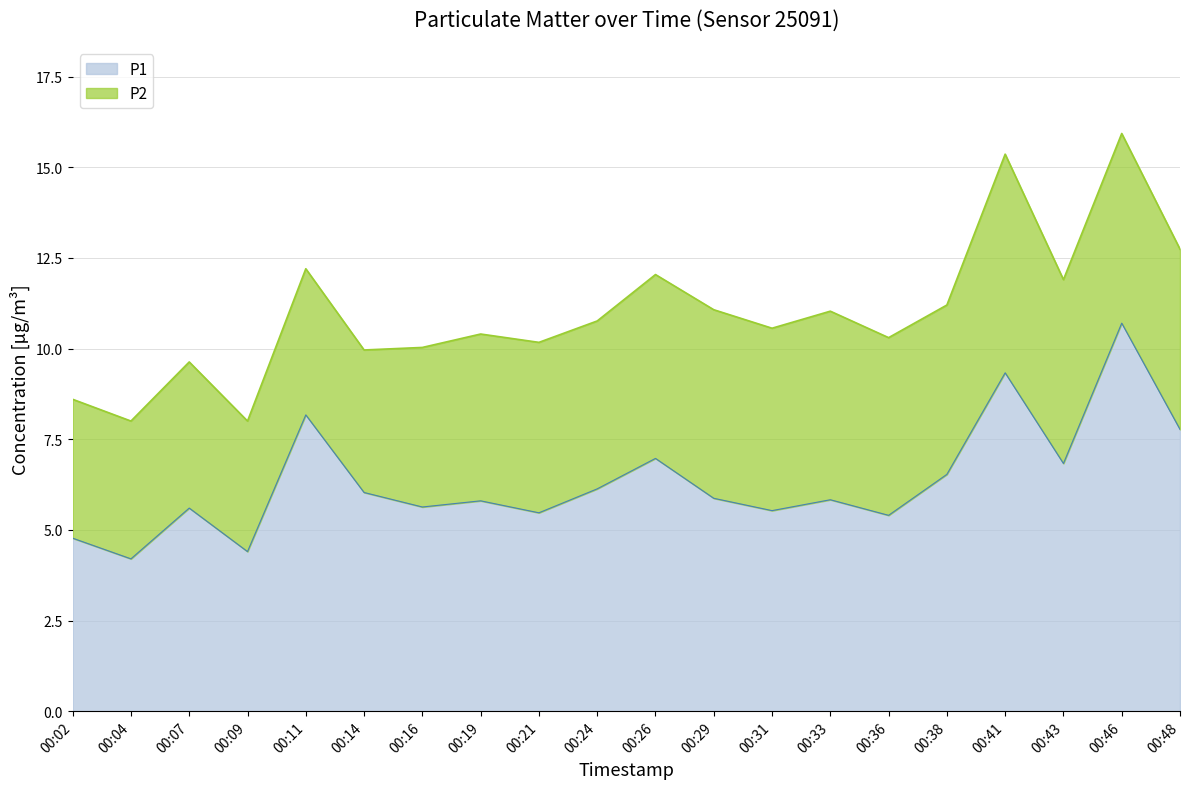

True or false: the data shows 9.2 at 00:16.

False